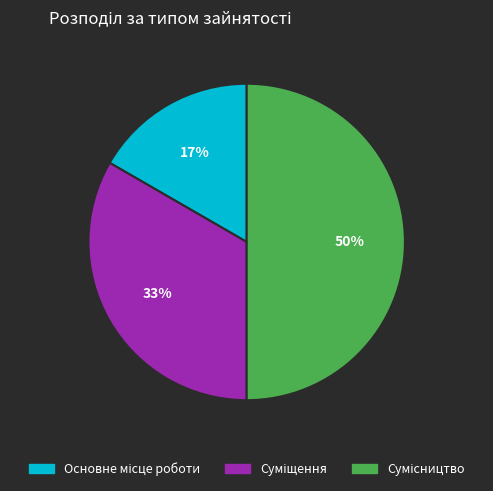

To the nearest percent, what is the difference between the largest and smallest slice percentages?

33%